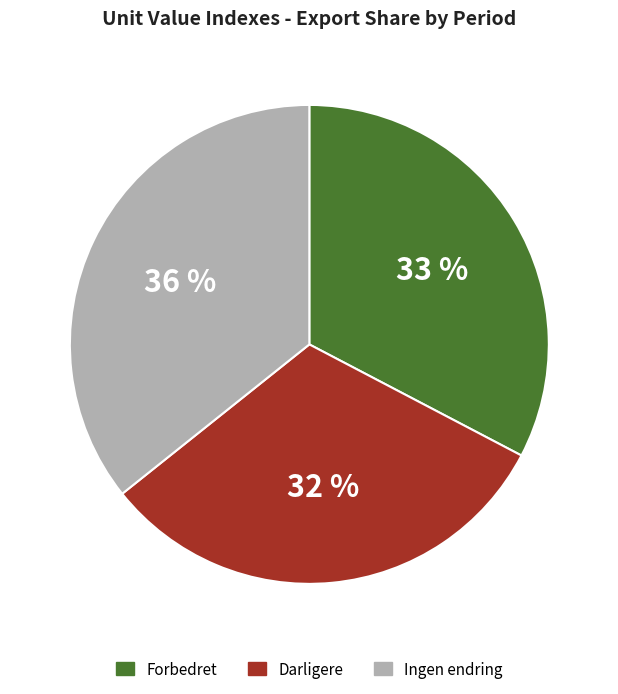

Is there a majority slice in this chart?

No